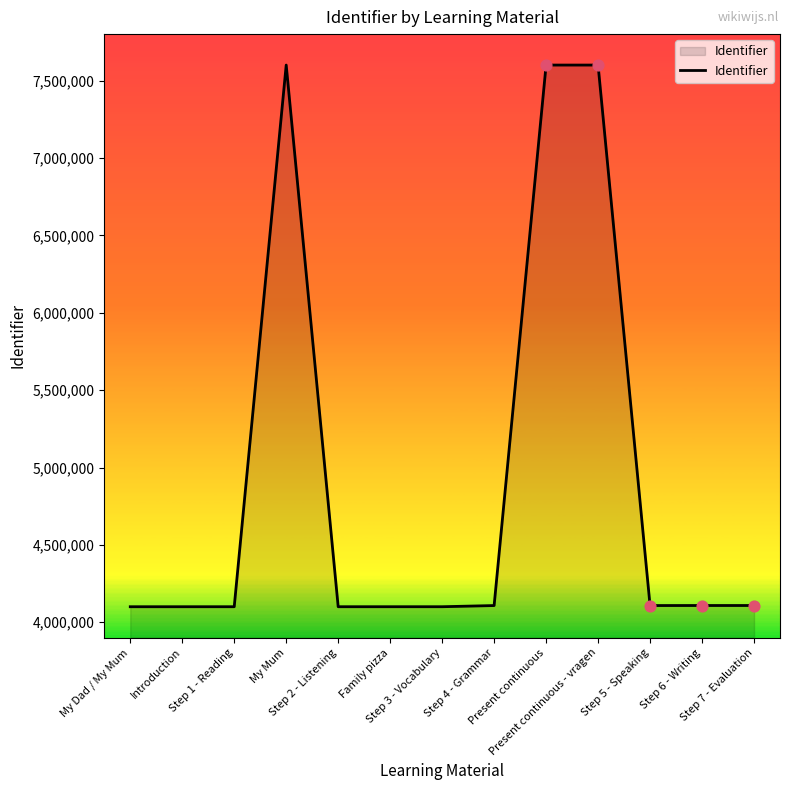

What is the change in value from Step 2 - Listening to Step 5 - Speaking?

+7626